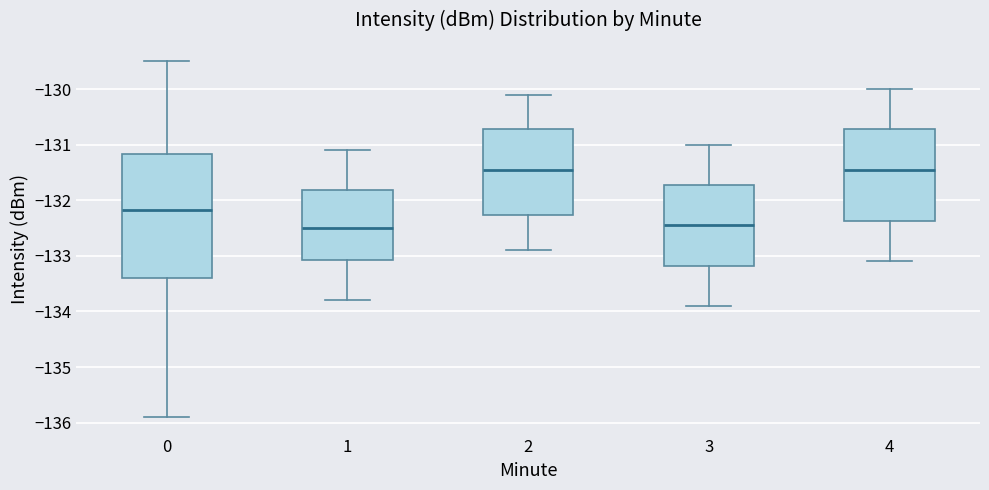

Reading left to right, read every box against the y-axis: the position of its median line, the range the box covers, and the ends of its whiskers. The values are not printed on the chart, so give them approximately, as read against the axis.

0: median -132.2, box -133.4 to -131.2, whiskers -135.9 to -129.5
1: median -132.5, box -133.1 to -131.8, whiskers -133.8 to -131.1
2: median -131.4, box -132.3 to -130.7, whiskers -132.9 to -130.1
3: median -132.4, box -133.2 to -131.7, whiskers -133.9 to -131.0
4: median -131.4, box -132.4 to -130.7, whiskers -133.1 to -130.0